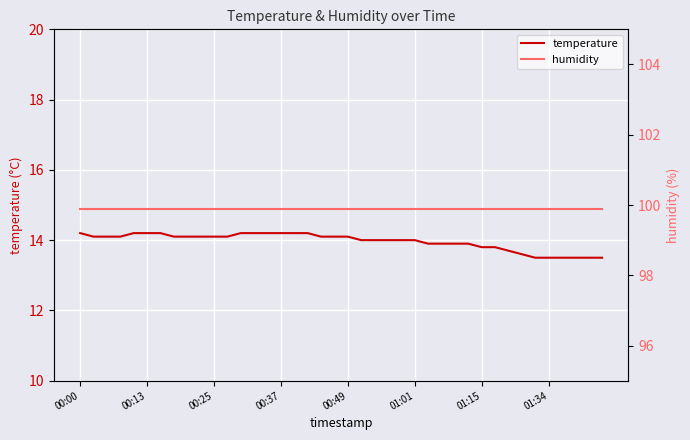

What is the maximum value for temperature?

14.2